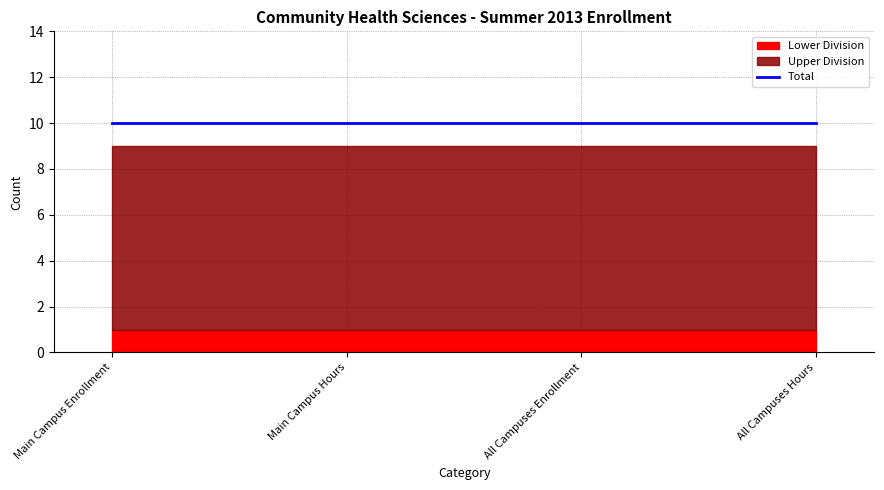

What is the difference between the highest and lowest values at All Campuses Enrollment?

9